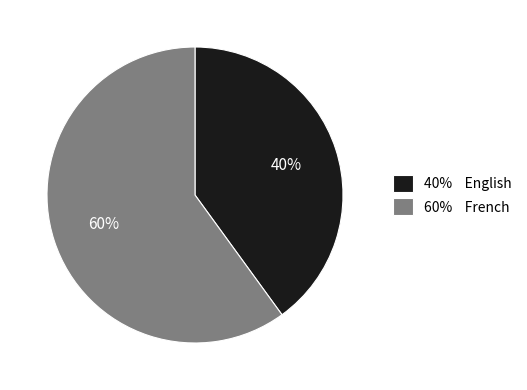

Which slice is the smallest?

40% English